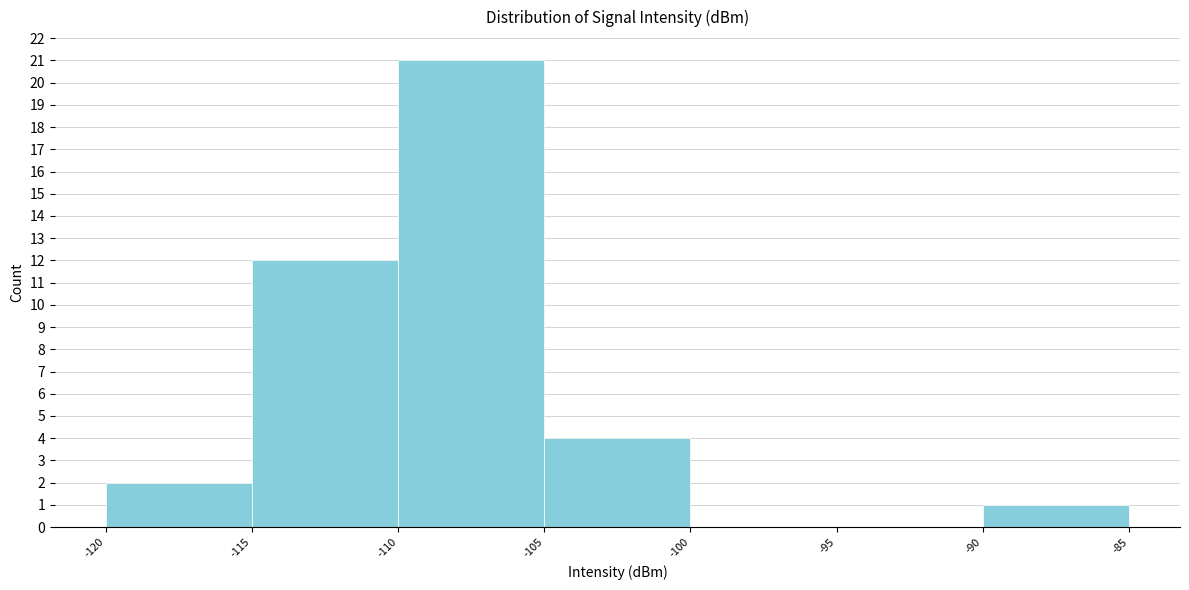

Reading left to right, transcribe this chart: for each bar, give the range it covers on the x-axis and its height. The values are not printed on the chart, so give them approximately, as read against the axis.

-120 to -115: 2
-115 to -110: 12
-110 to -105: 21
-105 to -100: 4
-100 to -95: 0
-95 to -90: 0
-90 to -85: 1